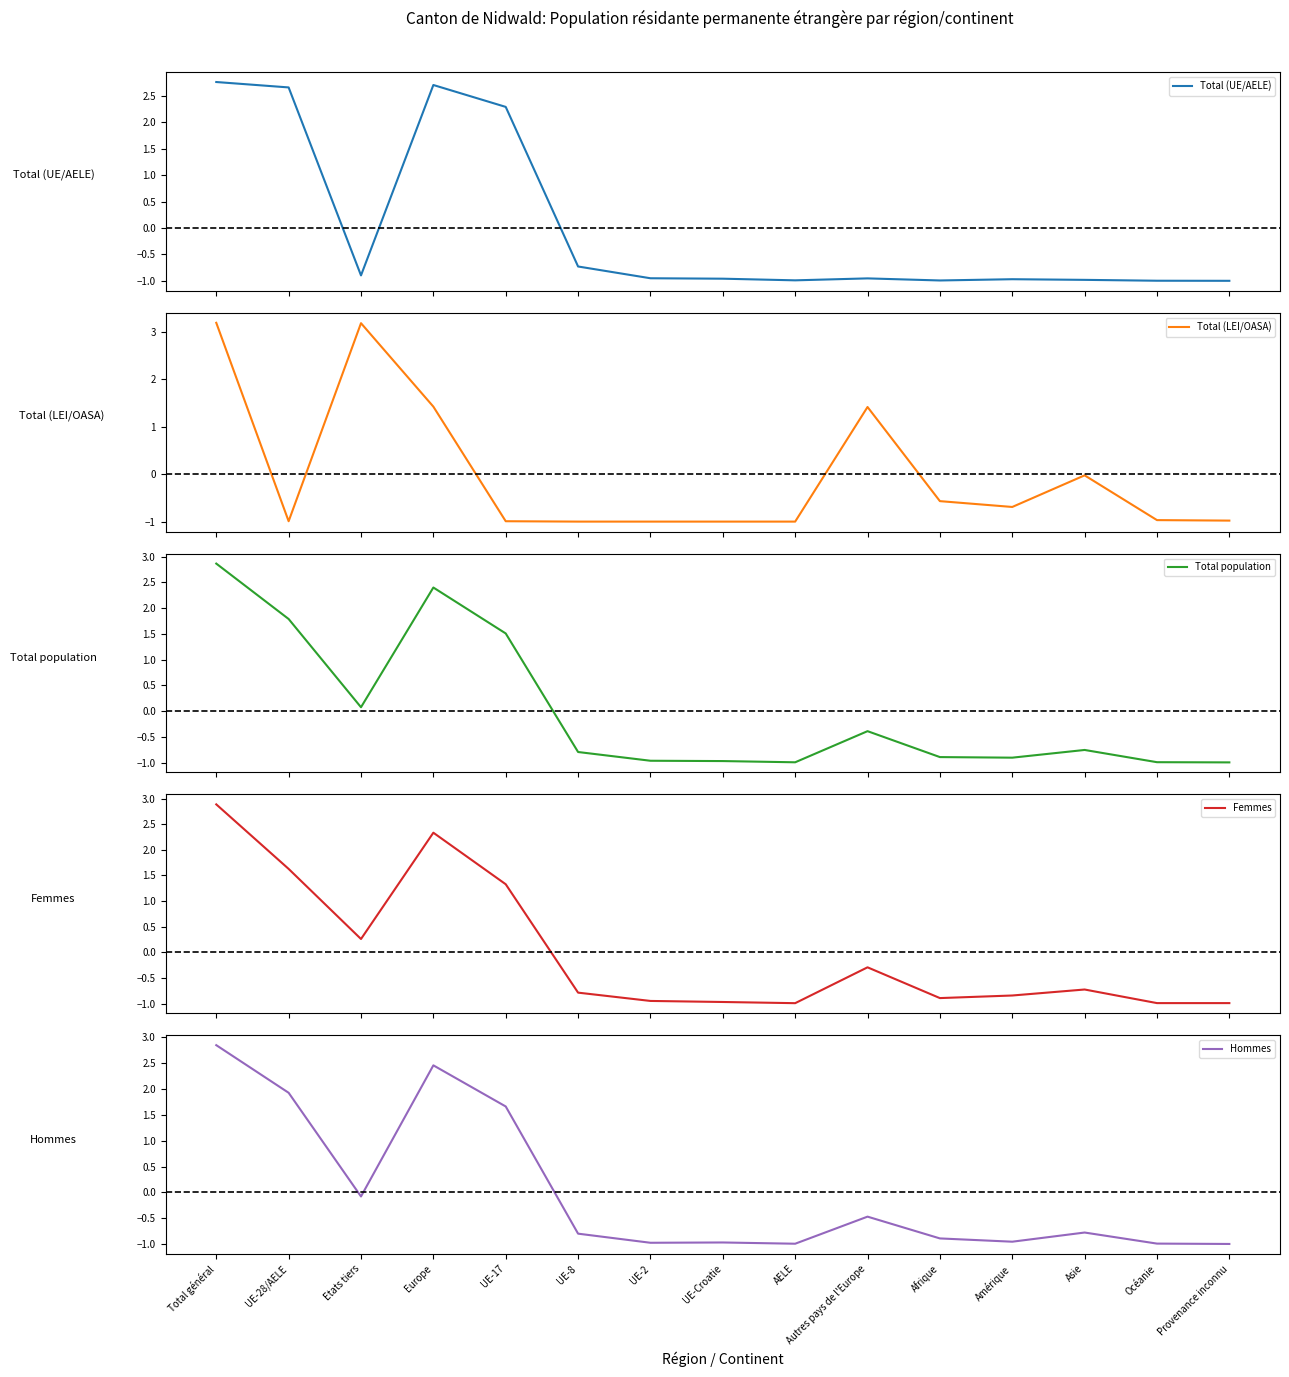

How many intersections are there between Total (LEI/OASA) and Hommes?

4